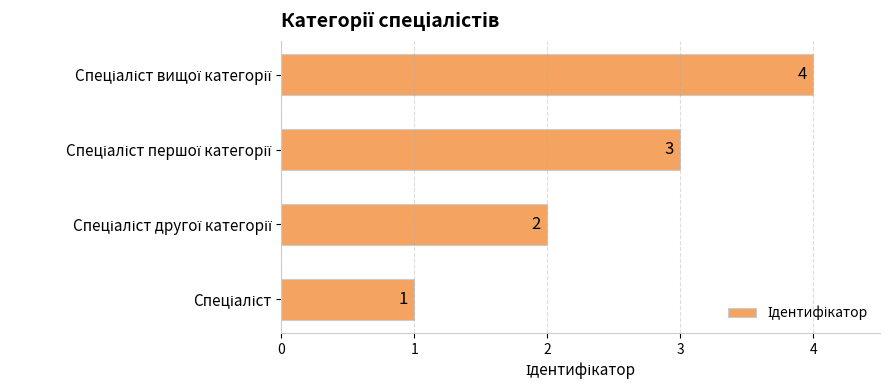

How many data points are less than 3?

2